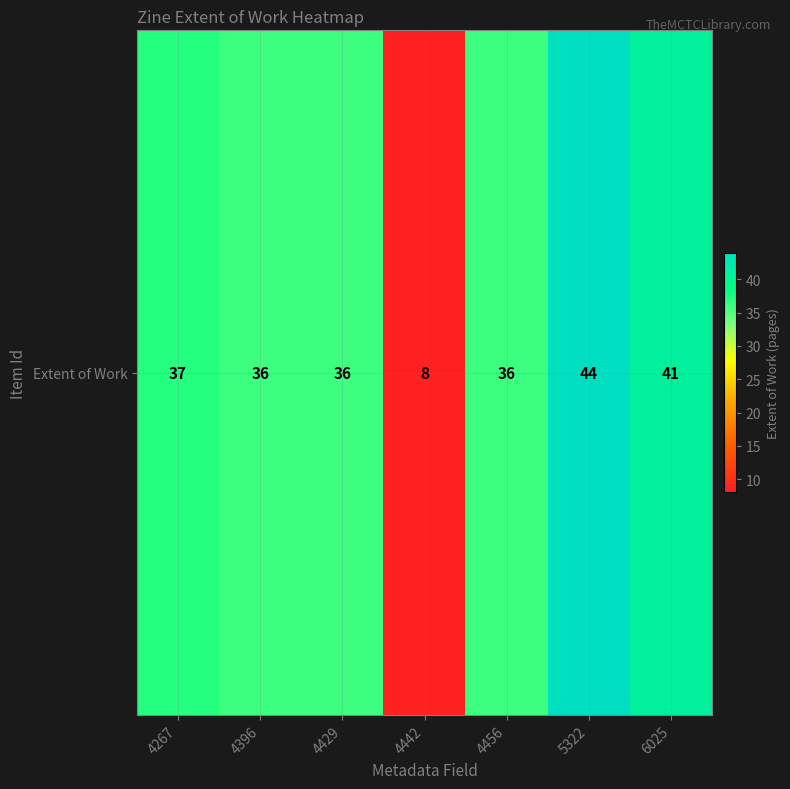

What is the sum of the values at 4396 and 4456?

72